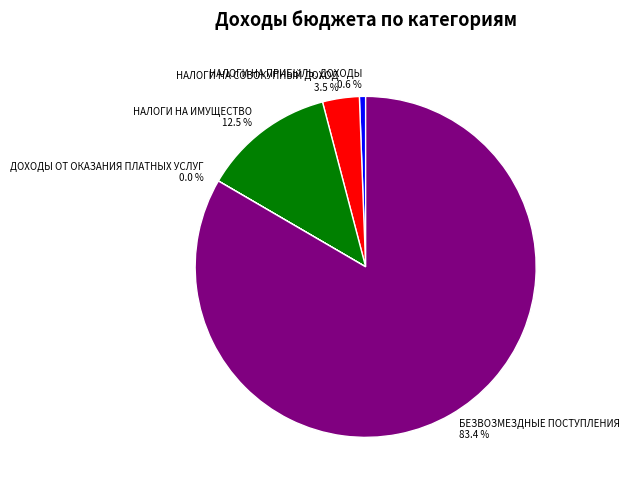

What is the largest slice in the pie chart?

БЕЗВОЗМЕЗДНЫЕ ПОСТУПЛЕНИЯ